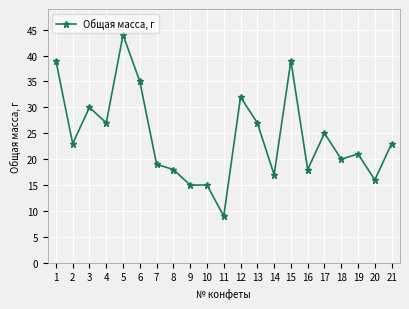

Which category has the lowest value across all series?

11